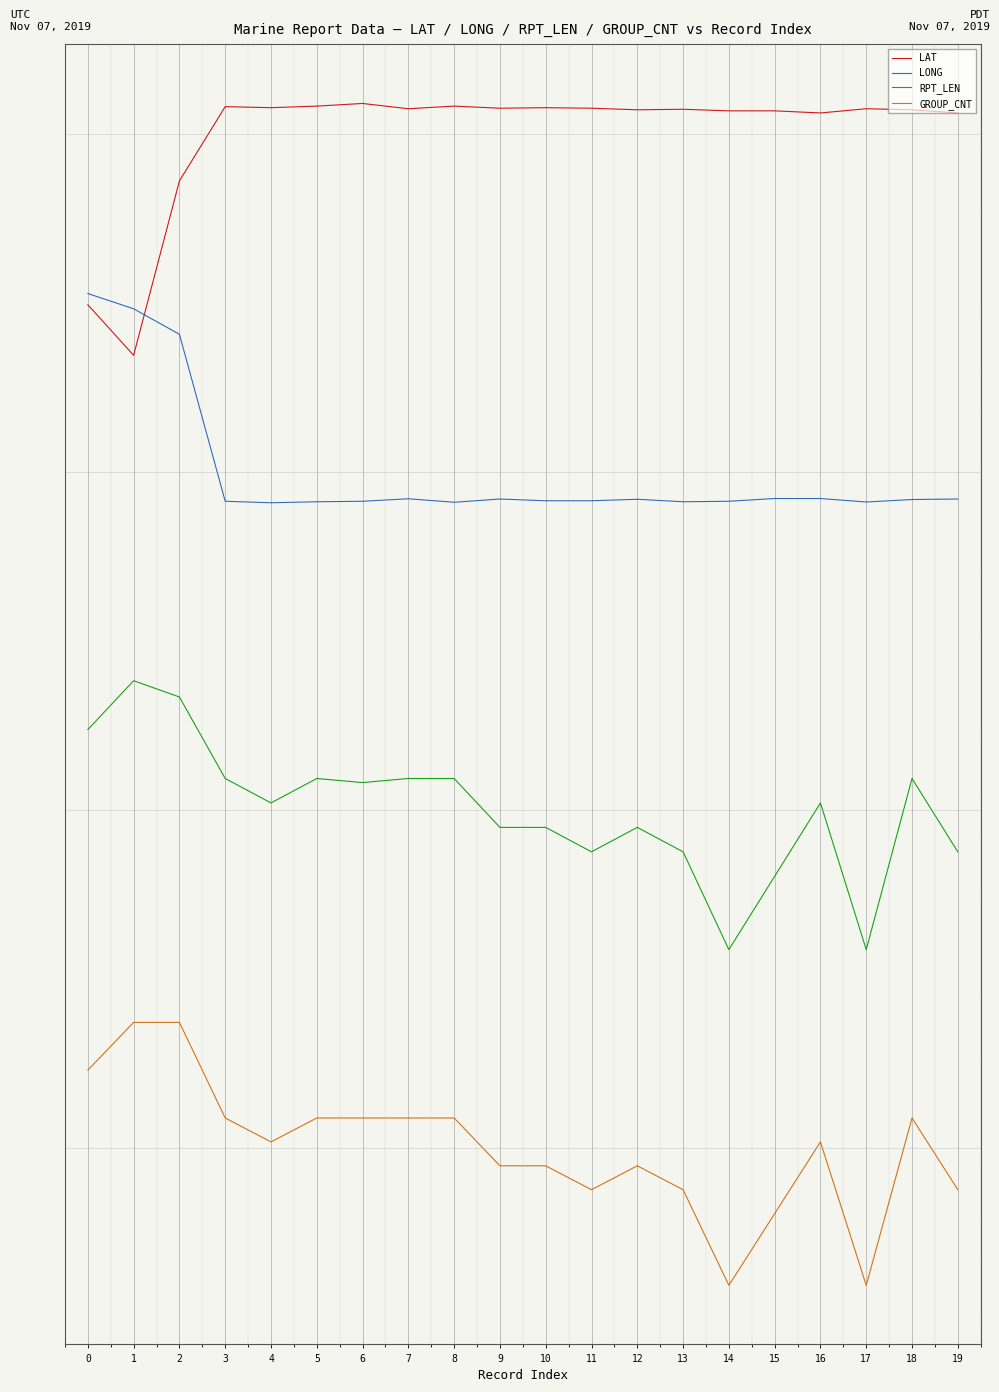

What is the average value of the RPT_LEN series?

40.0